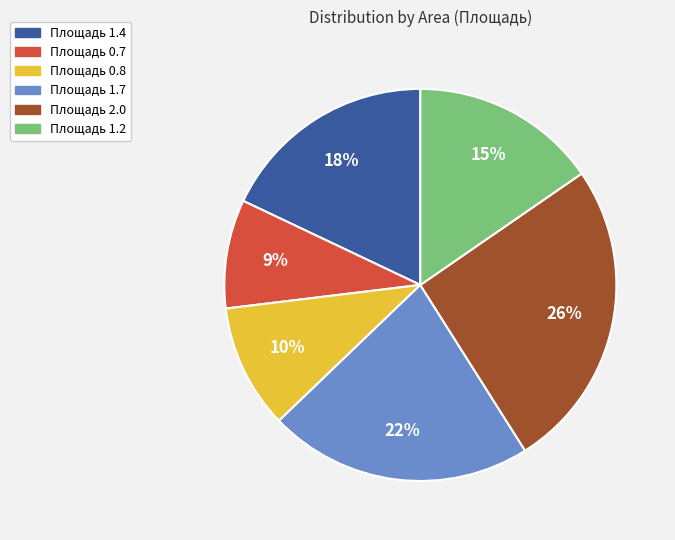

To the nearest percent, what is the average slice percentage?

17%